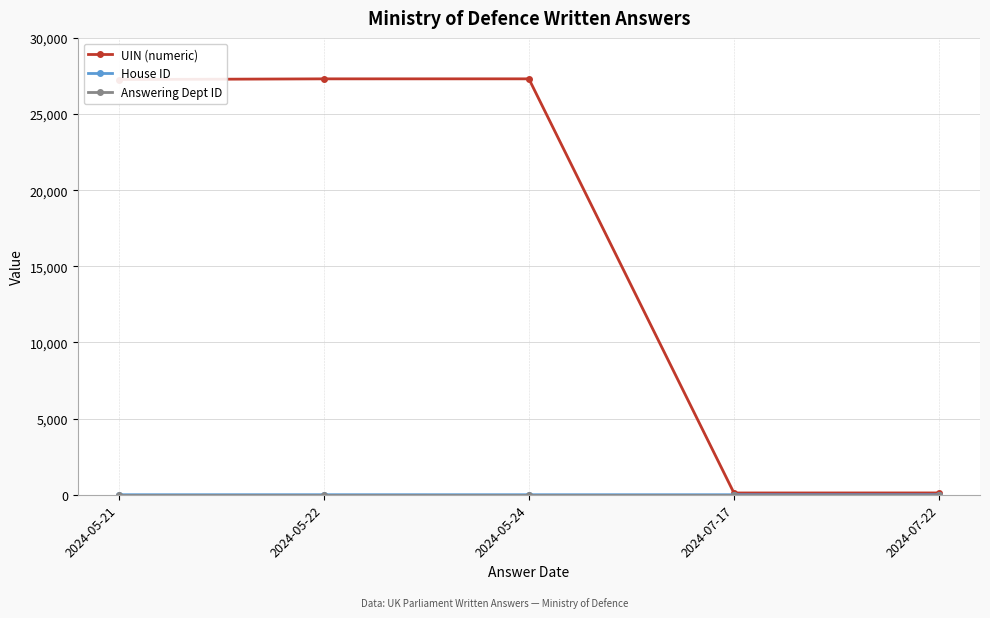

Which series has the widest spread of values?

UIN (numeric)